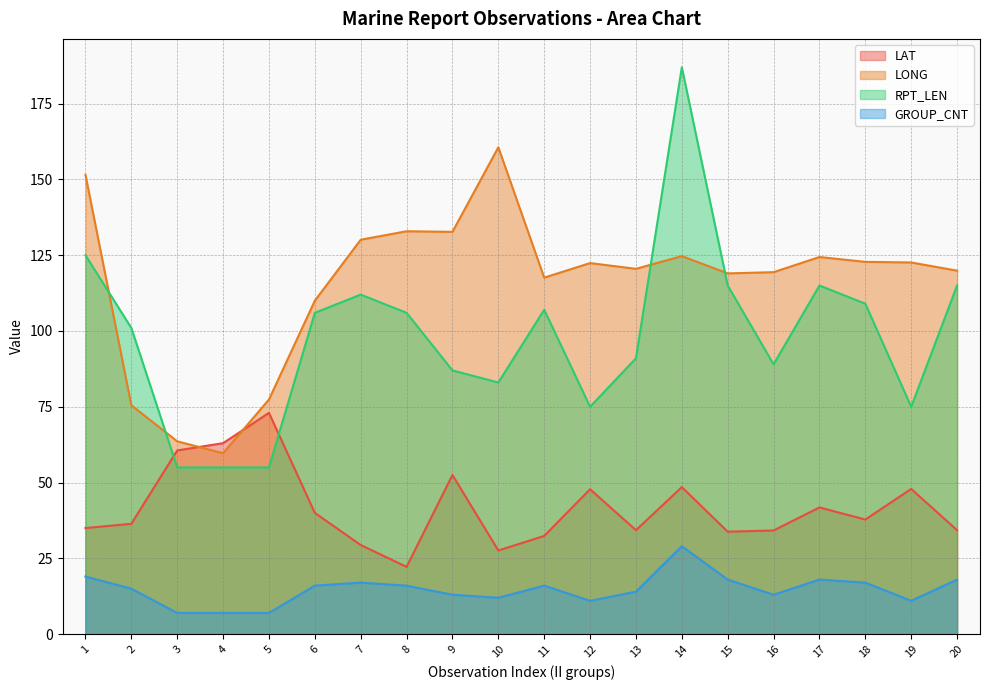

How many lines are shown in the chart?

4